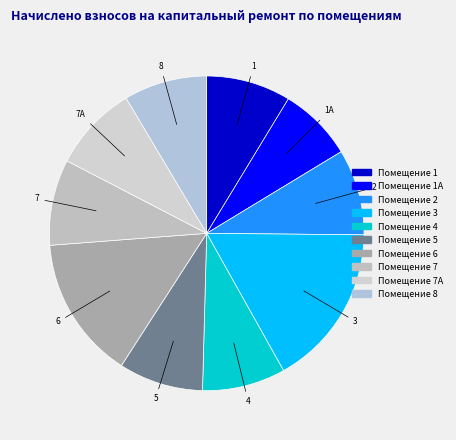

Count the number of slices in the pie.

10